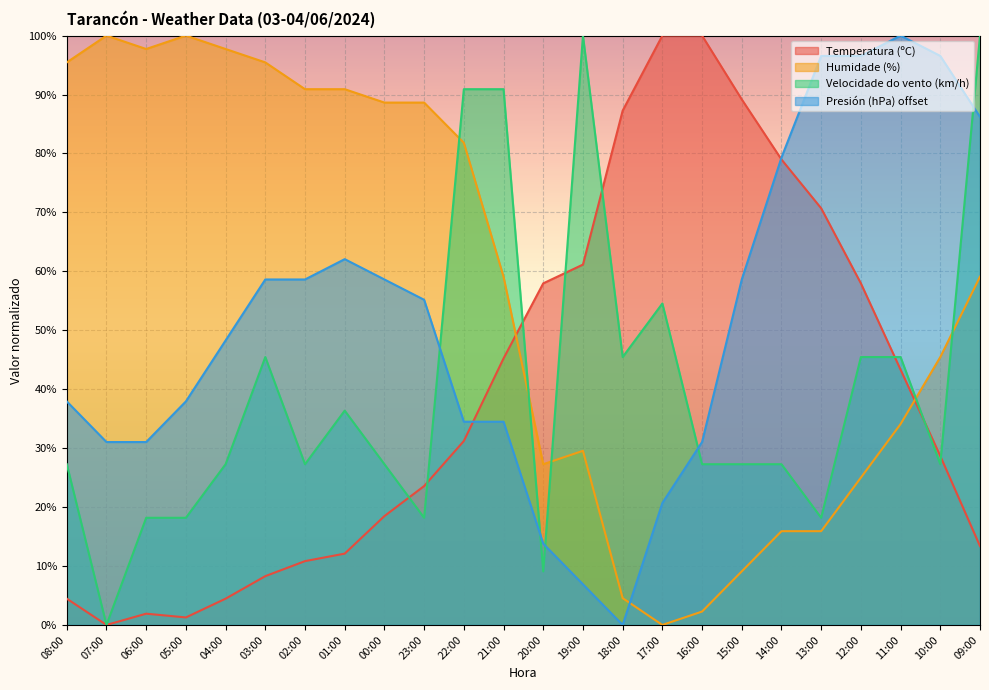

What is the label of the 23rd point from the left?

10:00